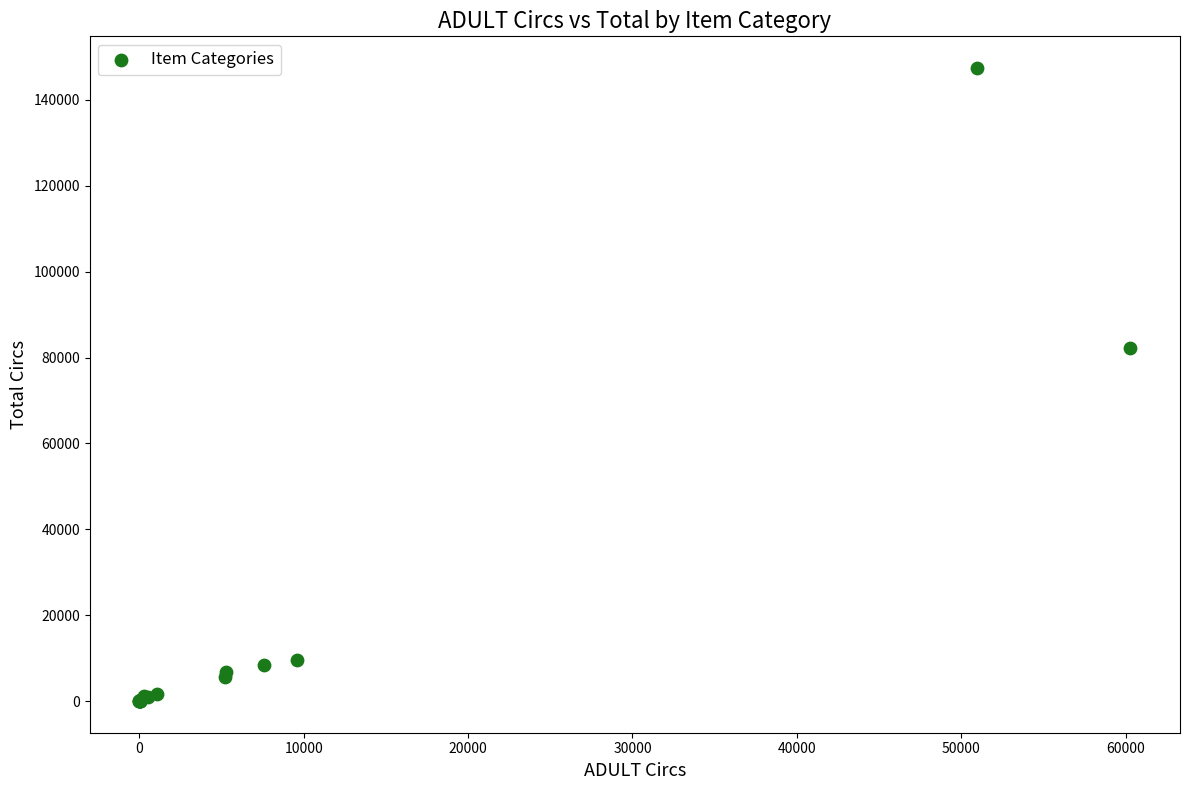

What Y value in the scatter plot is closest to 73731?

82157